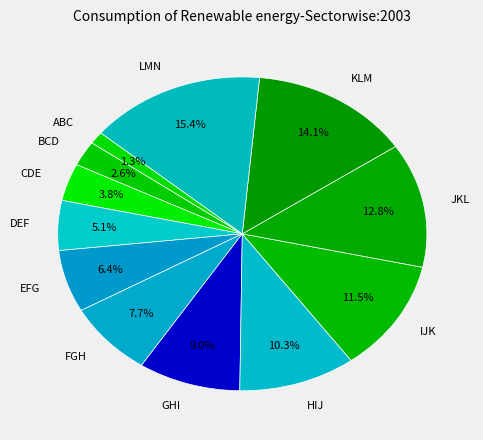

Is the sum of BCD and KLM greater than half?

No